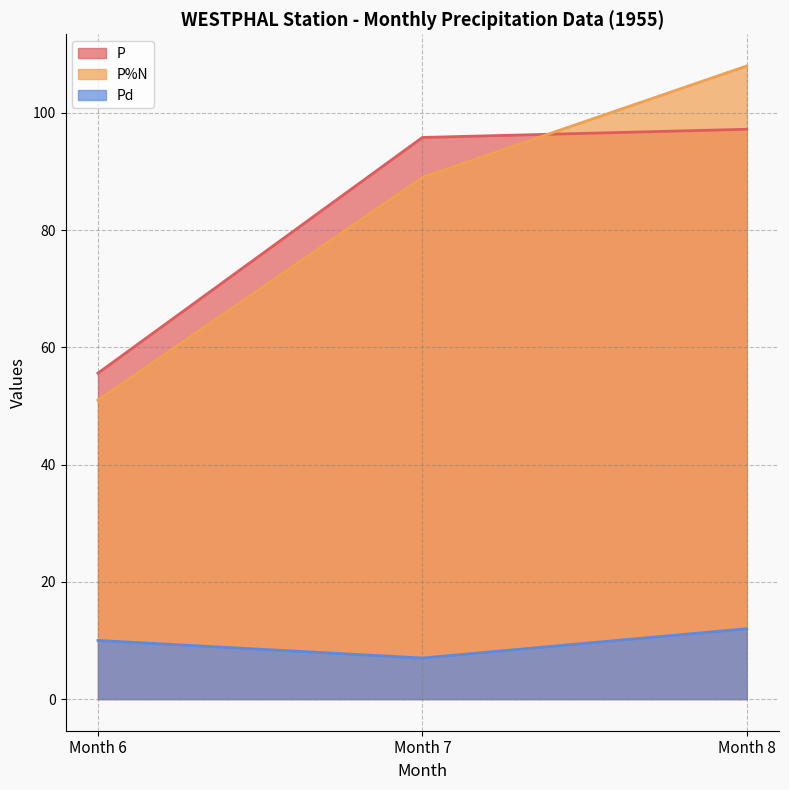

What is the value of the Pd point at the 1st from the left?

10.0